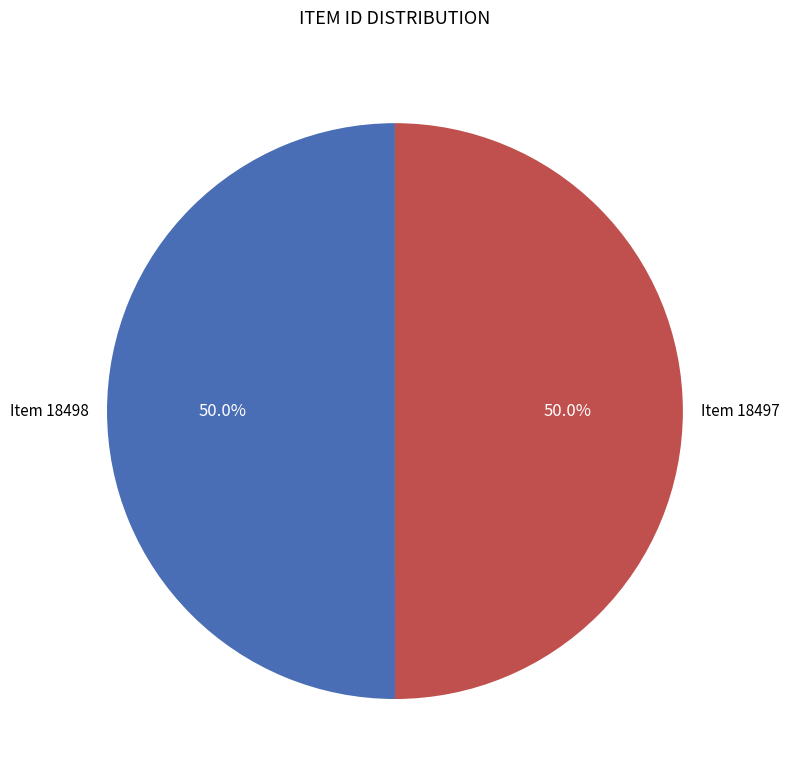

Which category has the smallest portion of the pie?

Item 18497